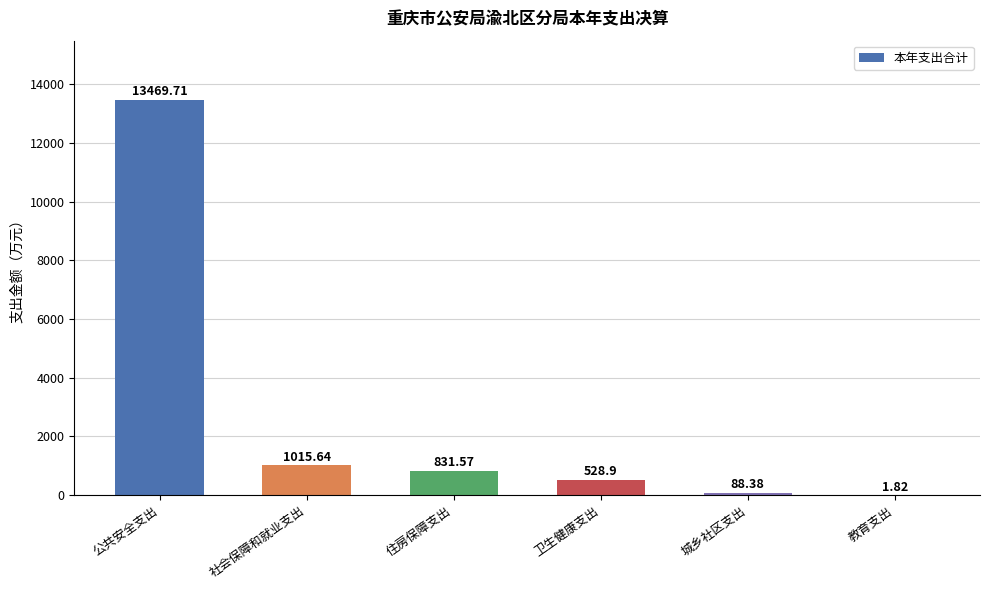

Where does the data first go above 831?

公共安全支出